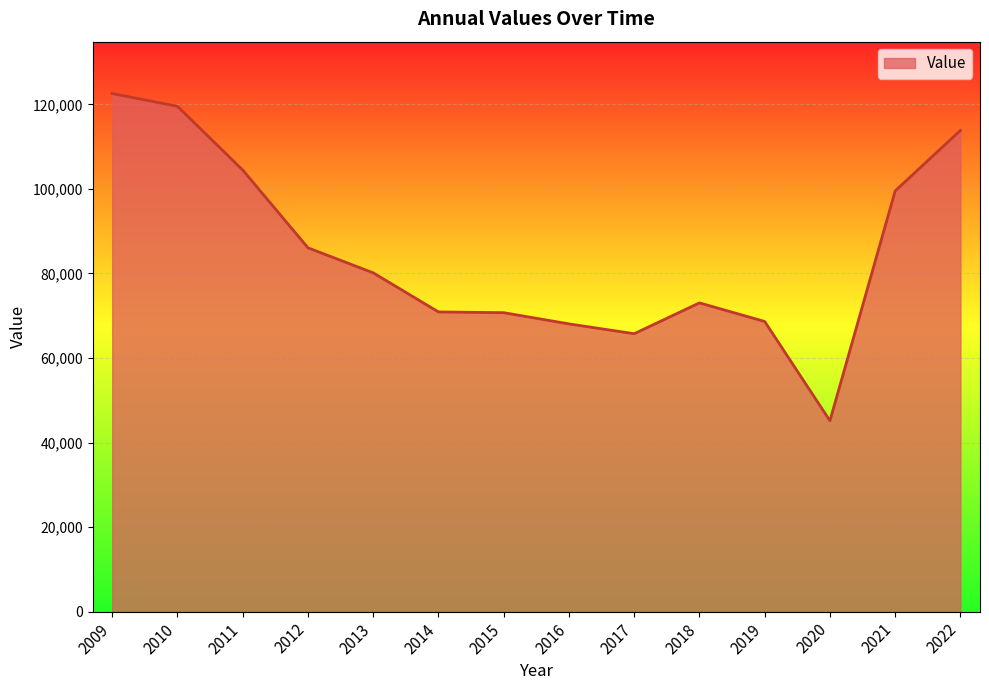

How many lines are shown in the chart?

1